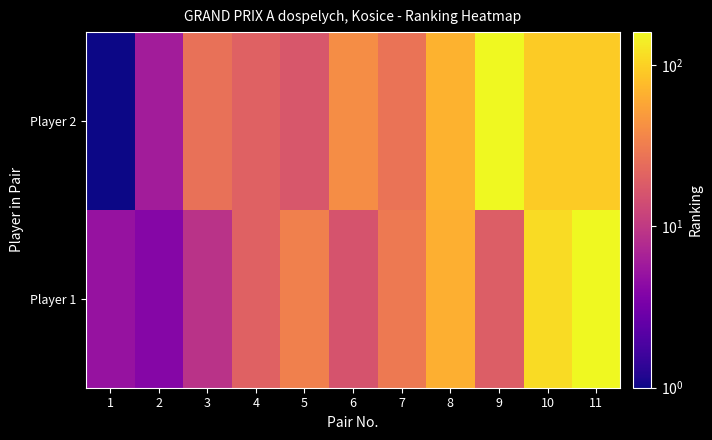

Reading left to right, transcribe all the data shown in this chart.

Player 1: 1=5	2=4	3=9	4=20	5=33	6=16	7=30	8=65	9=19	10=114	11=160
Player 2: 1=1	2=6	3=26	4=20	5=17	6=40	7=27	8=68	9=160	10=93	11=93